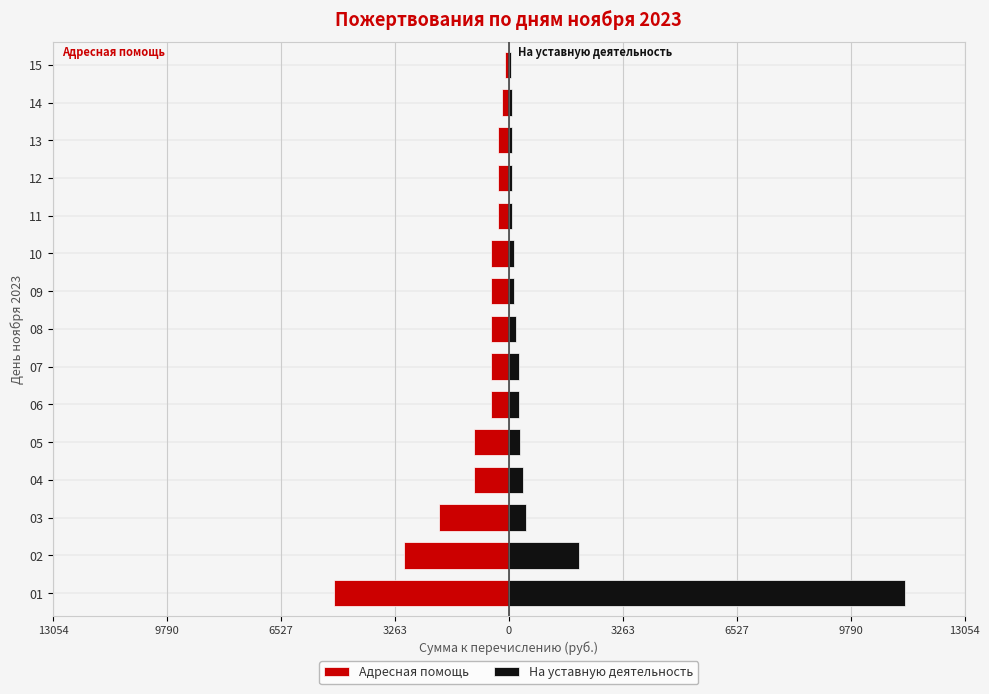

How many data points does each series have?

15